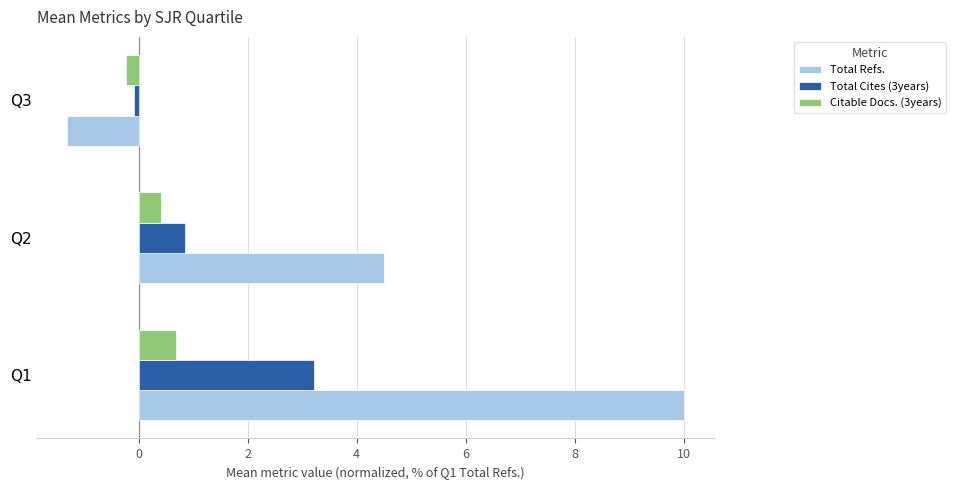

What is the minimum value for Citable Docs. (3years)?

-0.2